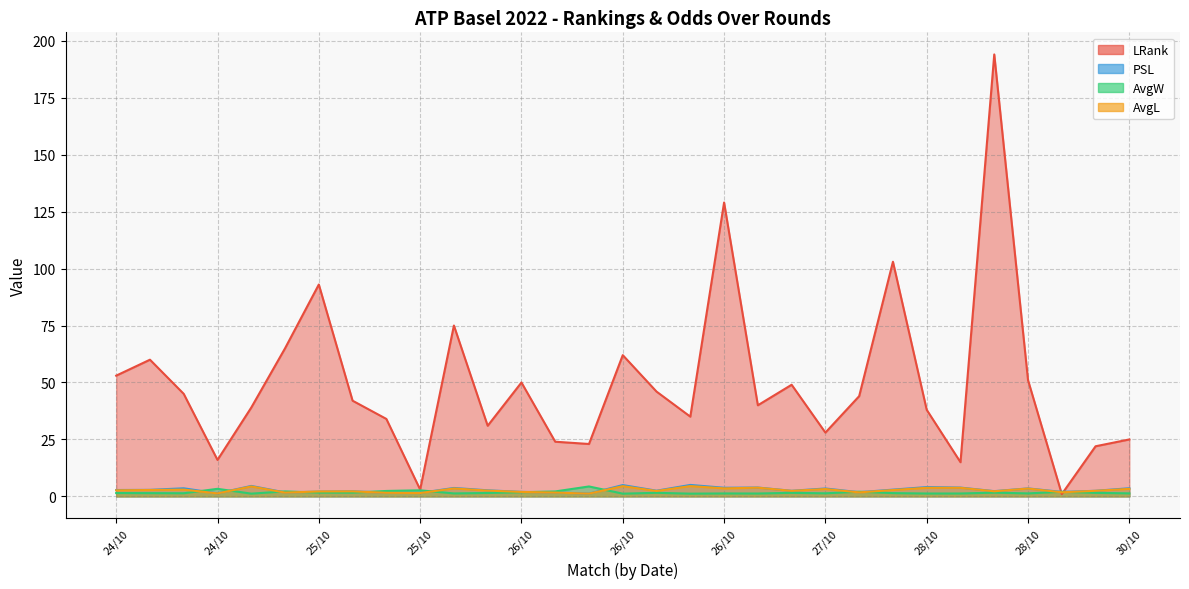

True or false: LRank has more than 0 points higher than both neighbors.

True